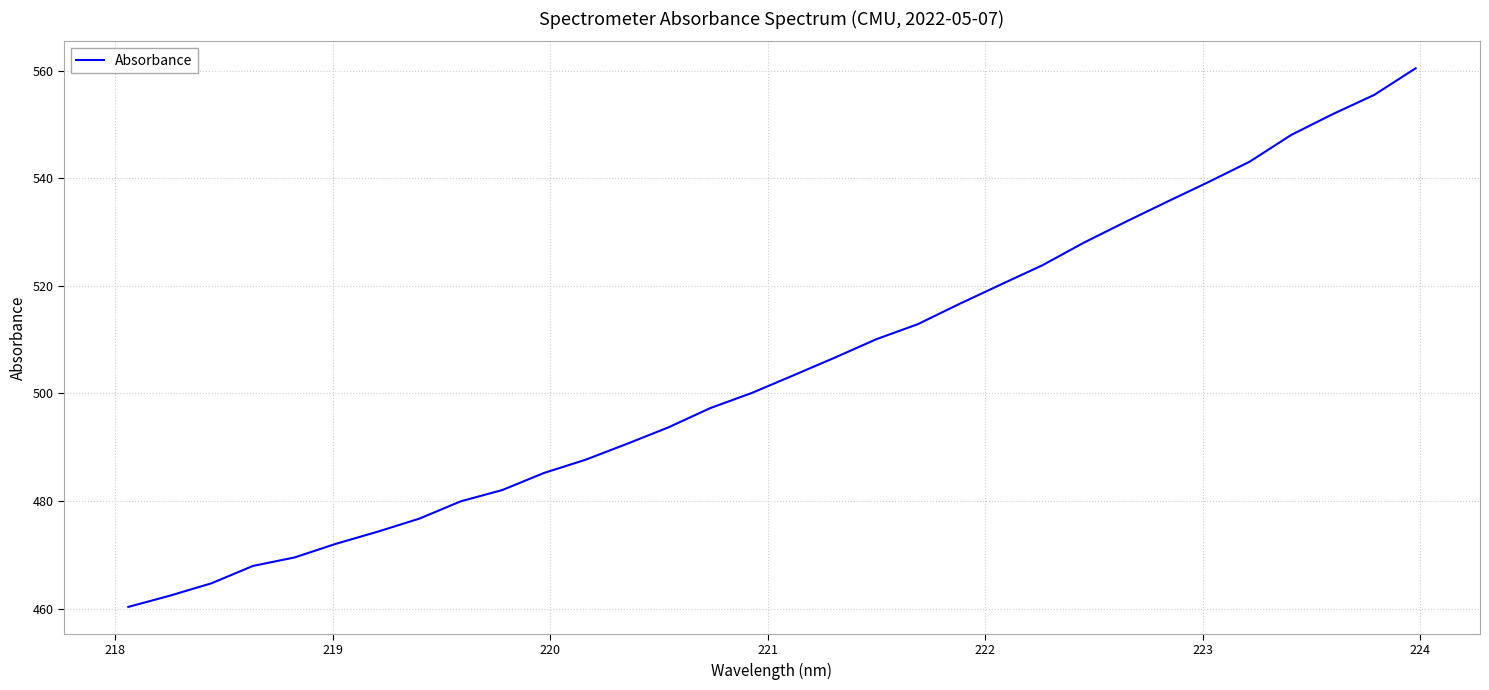

What is the smallest value displayed?

460.3